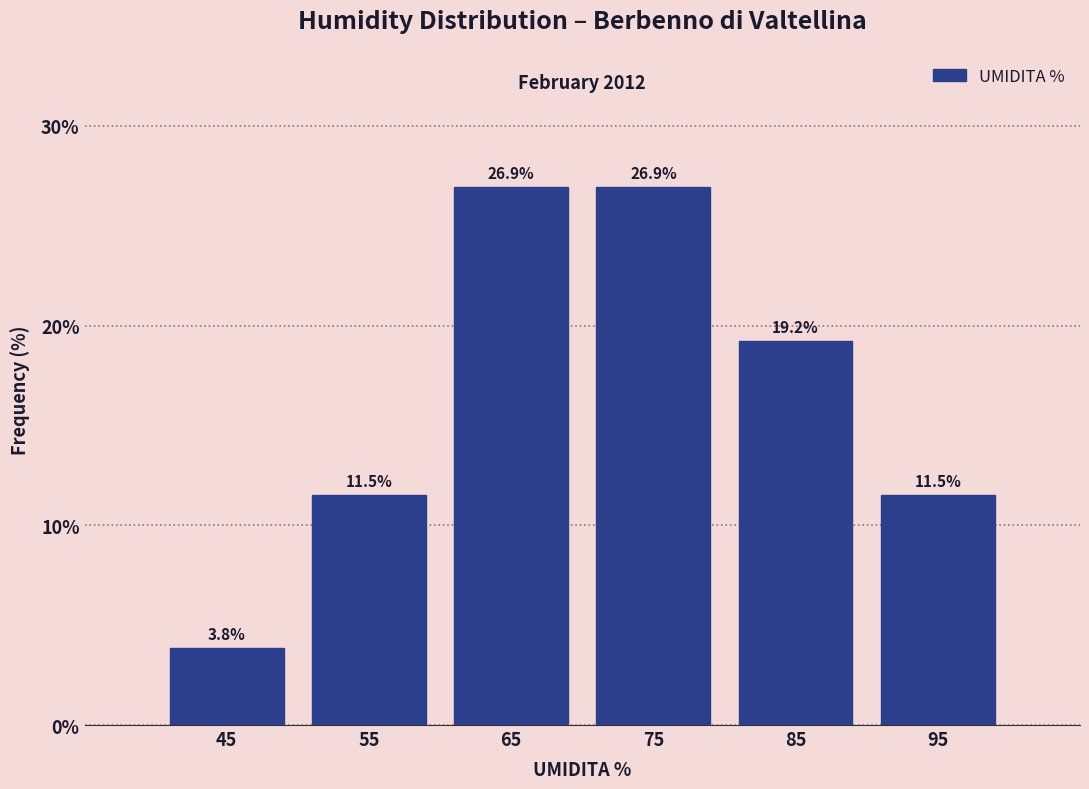

Reading left to right, transcribe this chart: for each bar, give the range it covers on the x-axis and its height.

40 to 50: 3.8
50 to 60: 11.5
60 to 70: 26.9
70 to 80: 26.9
80 to 90: 19.2
90 to 100: 11.5